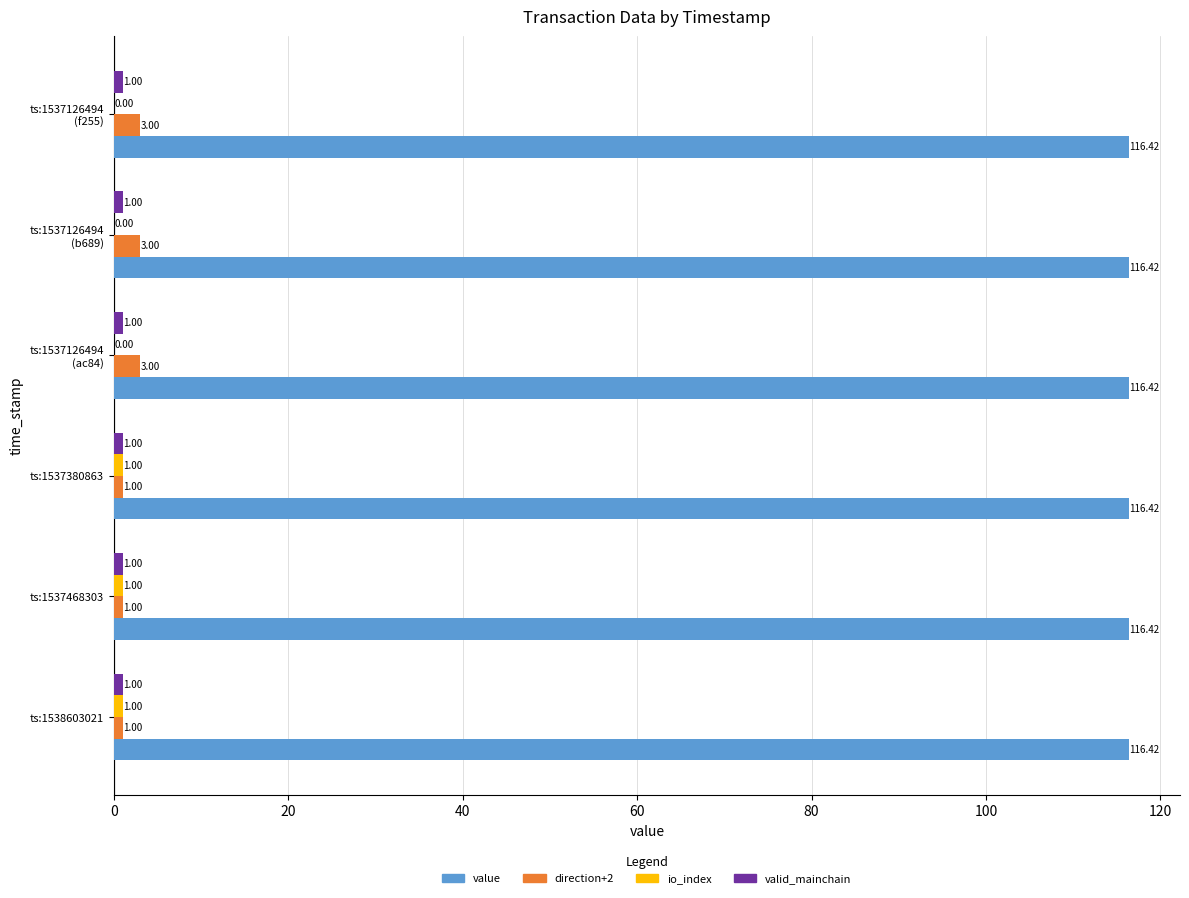

What is the sum of all direction+2 values?

12.0